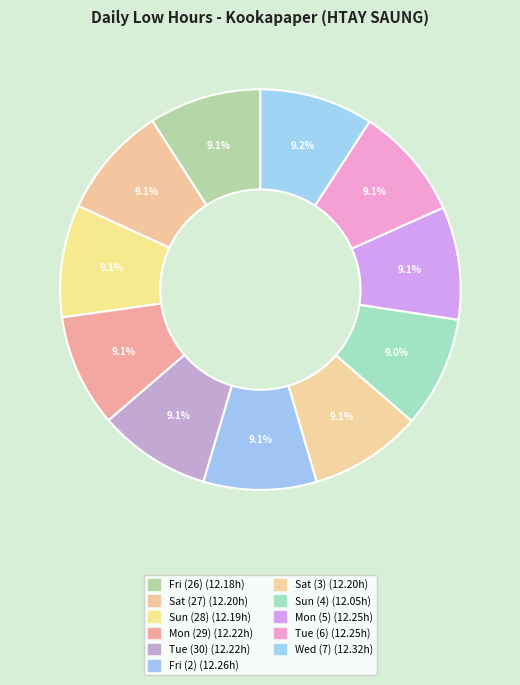

Is the sum of Sun (28) and Sat (3) greater than half?

No